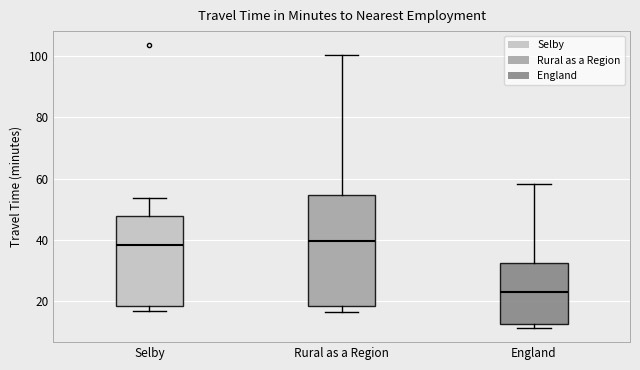

Reading left to right, transcribe this box plot: for each box, give where its median line is, the range the box spans, and where its two whiskers end, as read against the y-axis. The values are not printed on the chart, so give them approximately, as read against the axis.

Selby: median 38, box 18 to 48, whiskers 16 to 54
Rural as a Region: median 40, box 18 to 54, whiskers 16 to 100
England: median 22, box 12 to 32, whiskers 12 (just below the box's lower edge) to 58